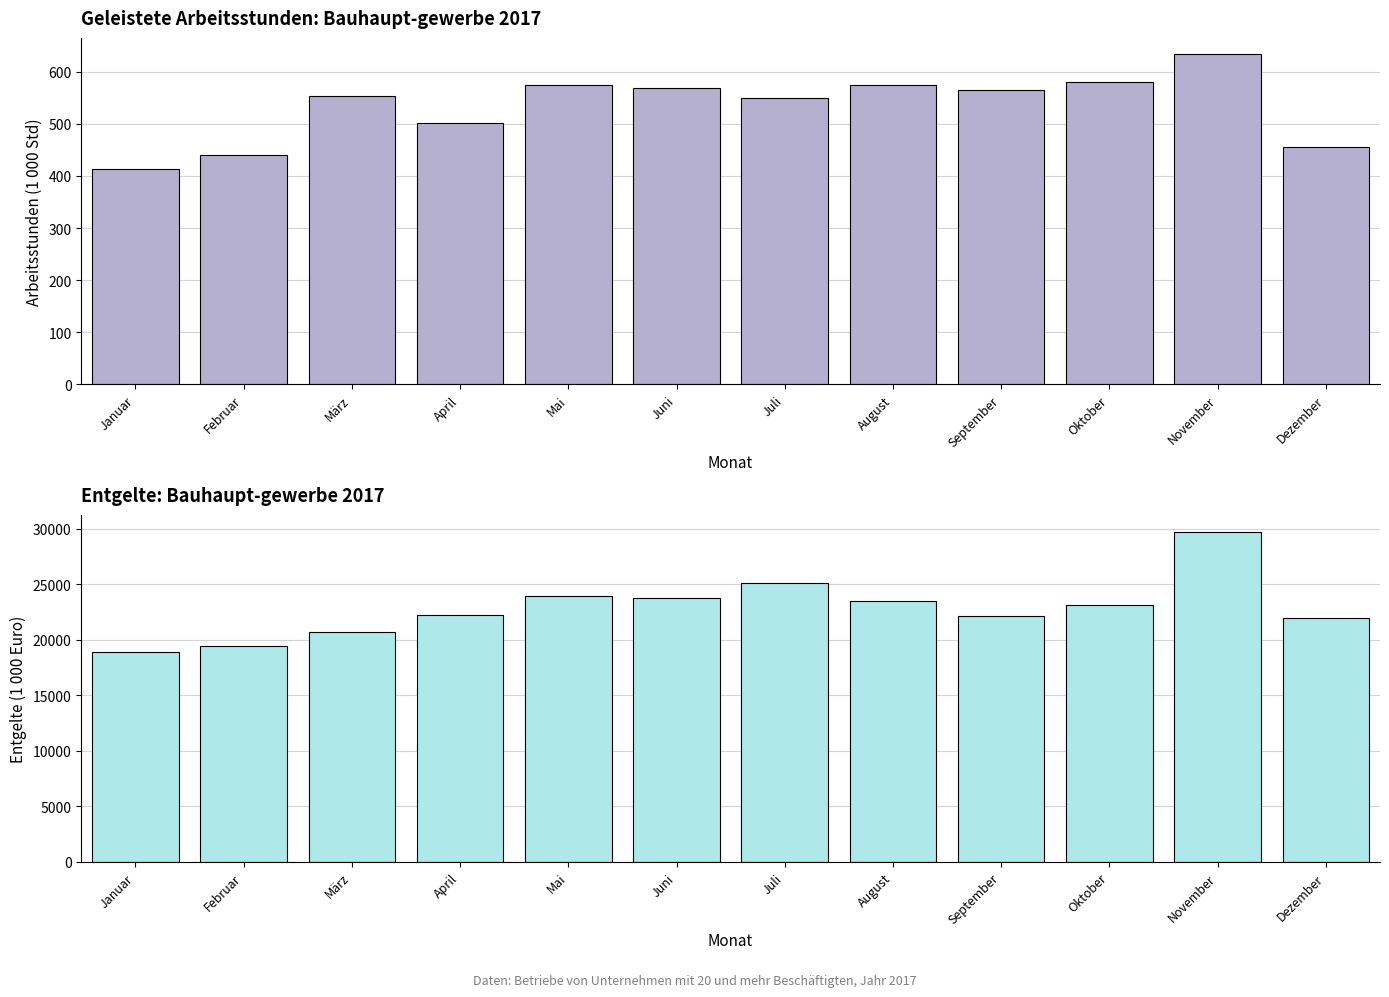

How many data points in Entgelte (1 000 Euro) are above 23100?

6